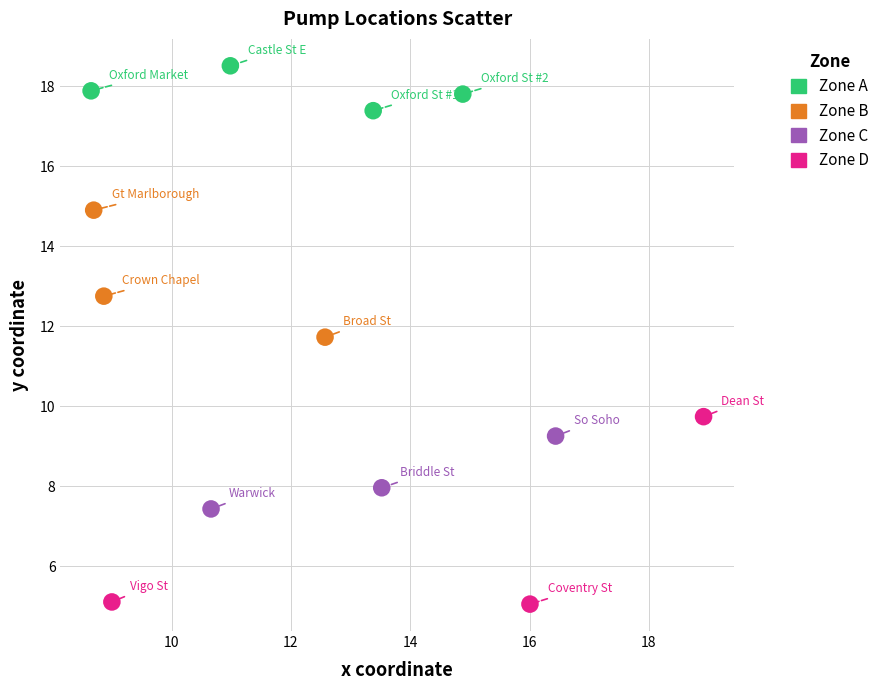

What are all the series names shown in the legend?

Zone A, Zone B, Zone C, Zone D